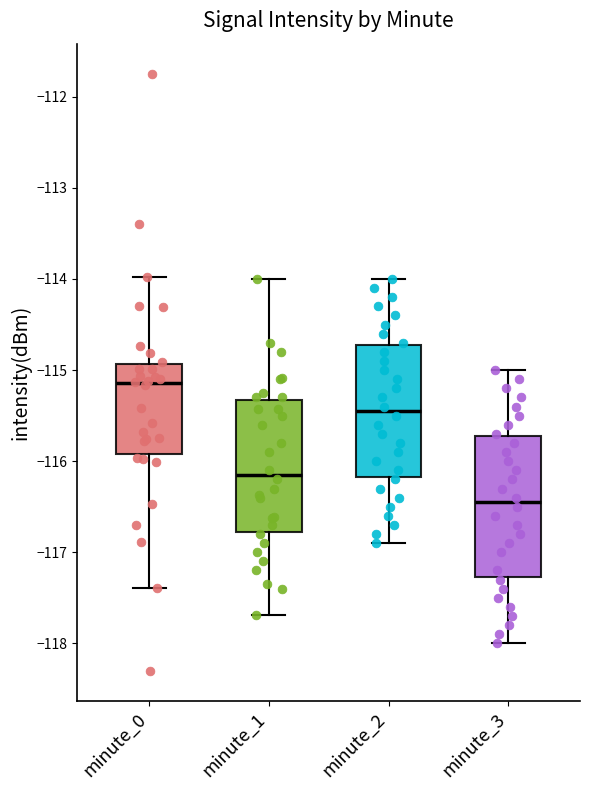

Where is the lower edge of the box for minute_2 on the y-axis? The values are not printed on the chart, so give them approximately, as read against the axis.

-116.2